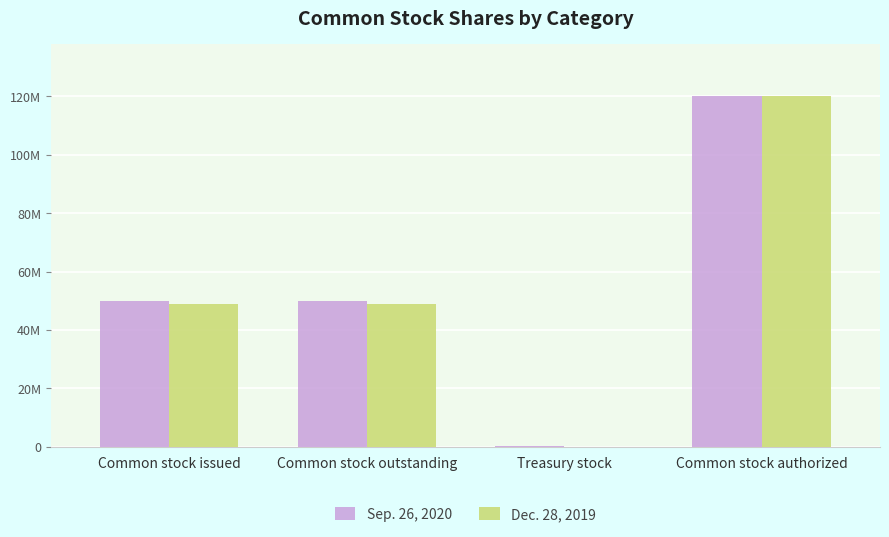

What are all the series names shown in the legend?

Sep. 26, 2020, Dec. 28, 2019